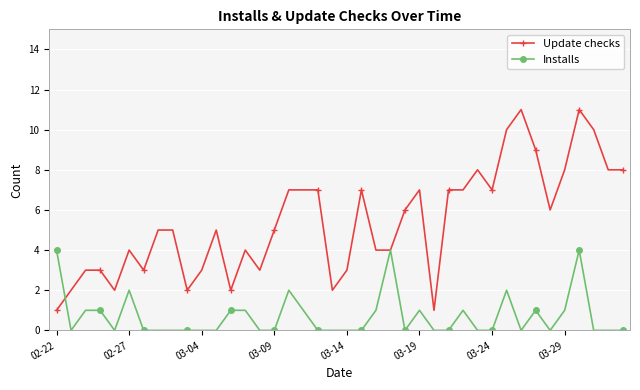

Does the chart have visible grid lines?

Yes